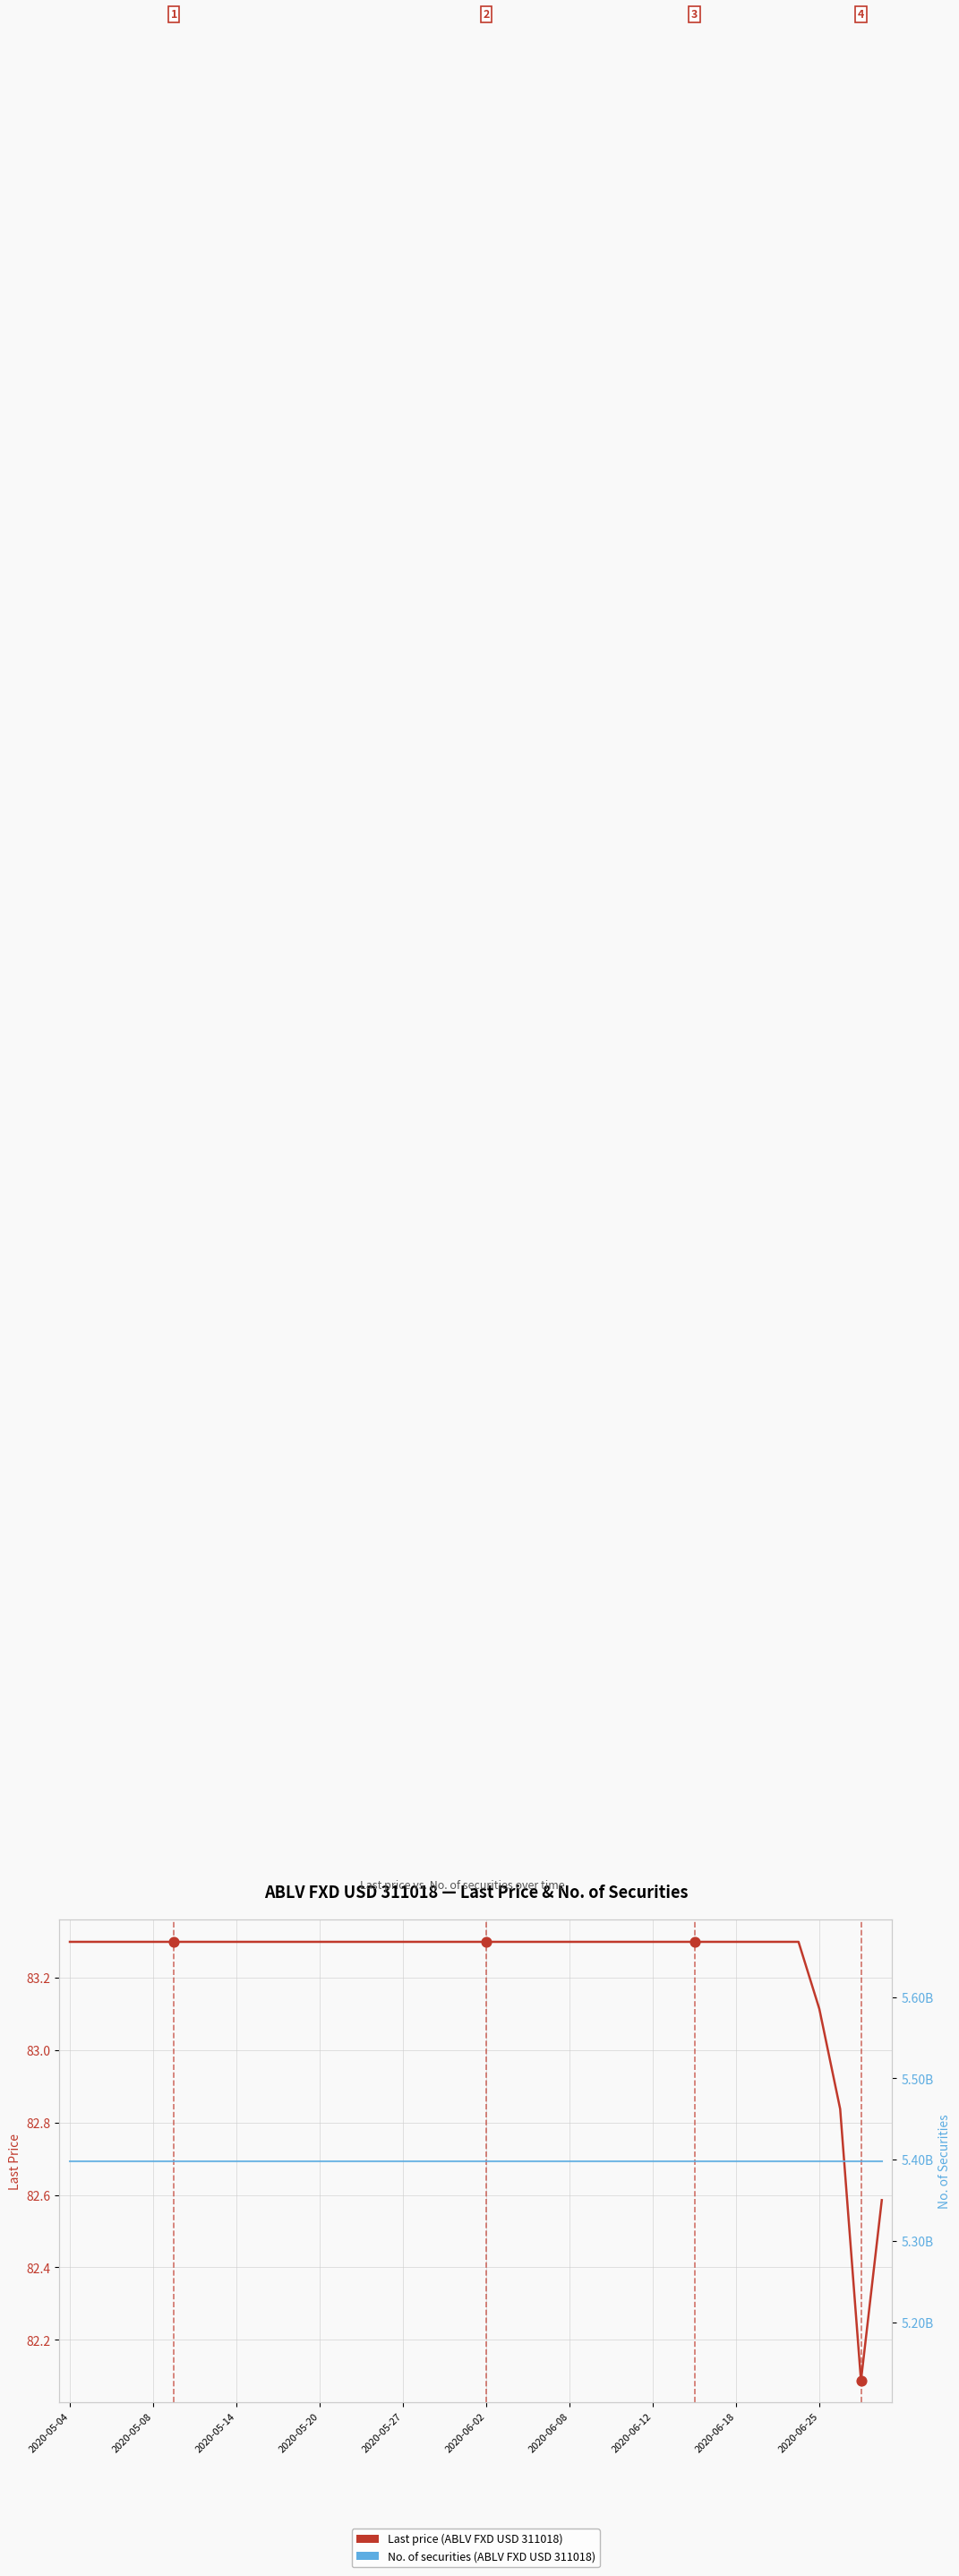

Which series has the widest spread of Y values?

Last price (ABLV FXD USD 311018)